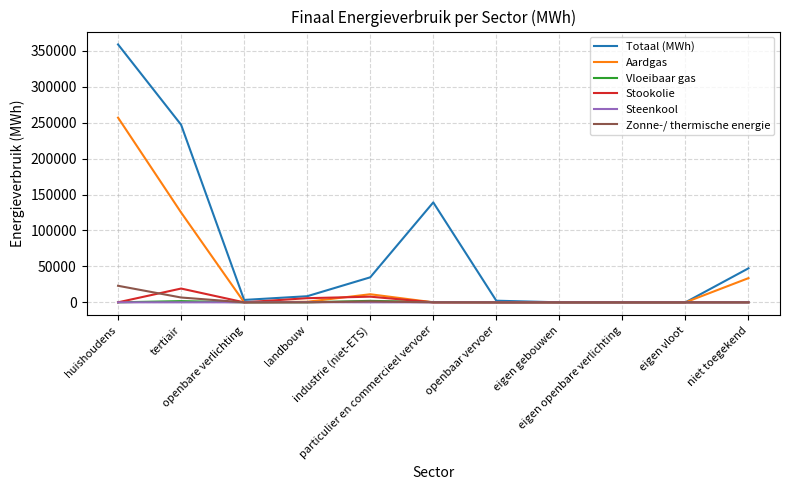

Count the number of data series in this chart.

6